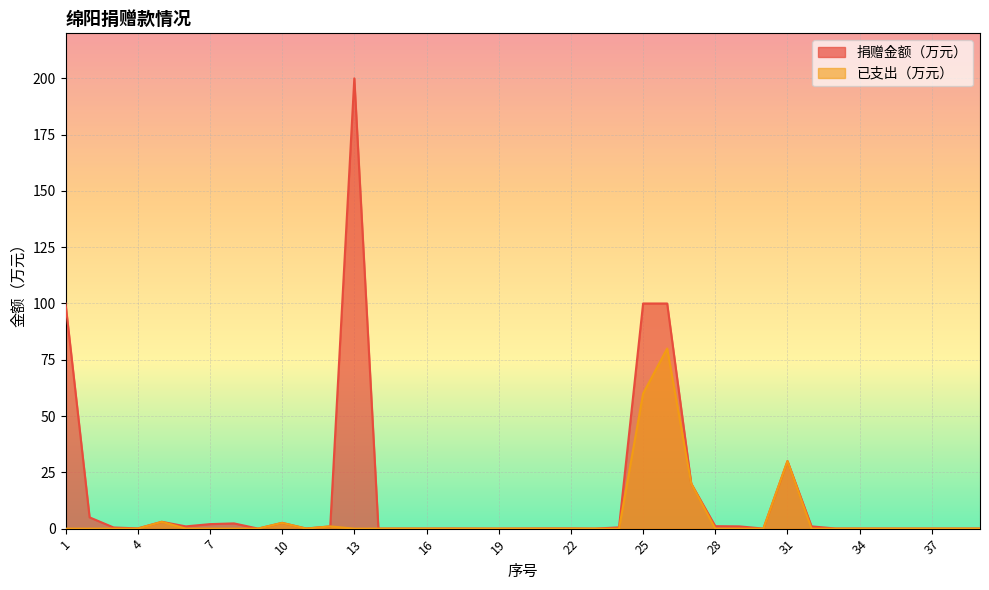

What is the sum of all 捐赠金额（万元） values?

572.2